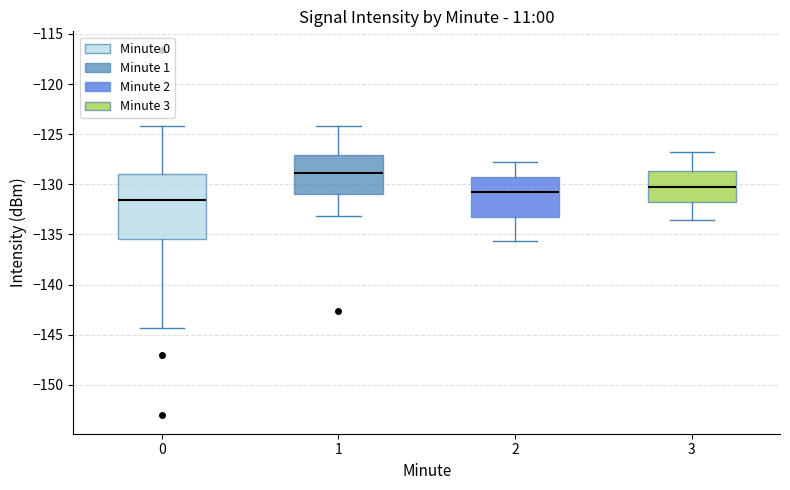

Reading left to right, read every box against the y-axis: the position of its median line, the range the box covers, and the ends of its whiskers. The values are not printed on the chart, so give them approximately, as read against the axis.

0: median -131.5, box -135.5 to -129.0, whiskers -144.5 to -124.0
1: median -129.0, box -131.0 to -127.0, whiskers -133.0 to -124.0
2: median -130.5, box -133.5 to -129.0, whiskers -135.5 to -128.0
3: median -130.5, box -131.5 to -128.5, whiskers -133.5 to -127.0